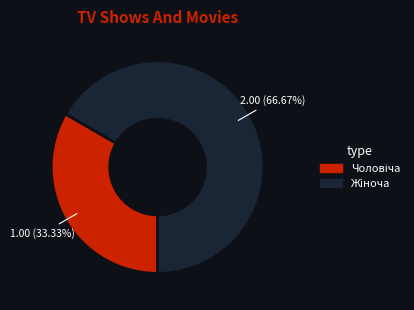

Is there any slice that represents more than half of the pie?

Yes